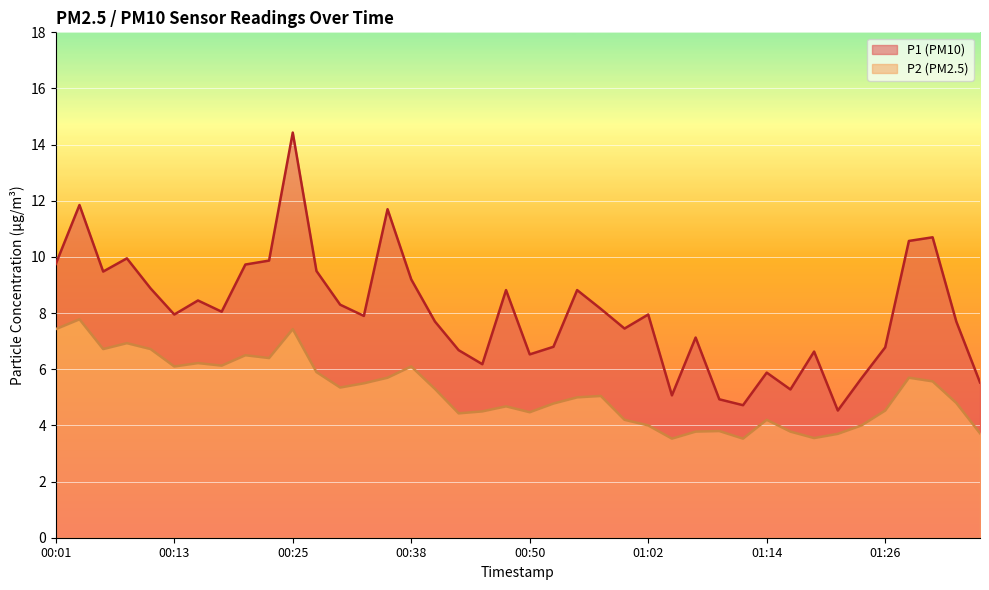

What is the difference between the highest and lowest values at 00:21?

3.2